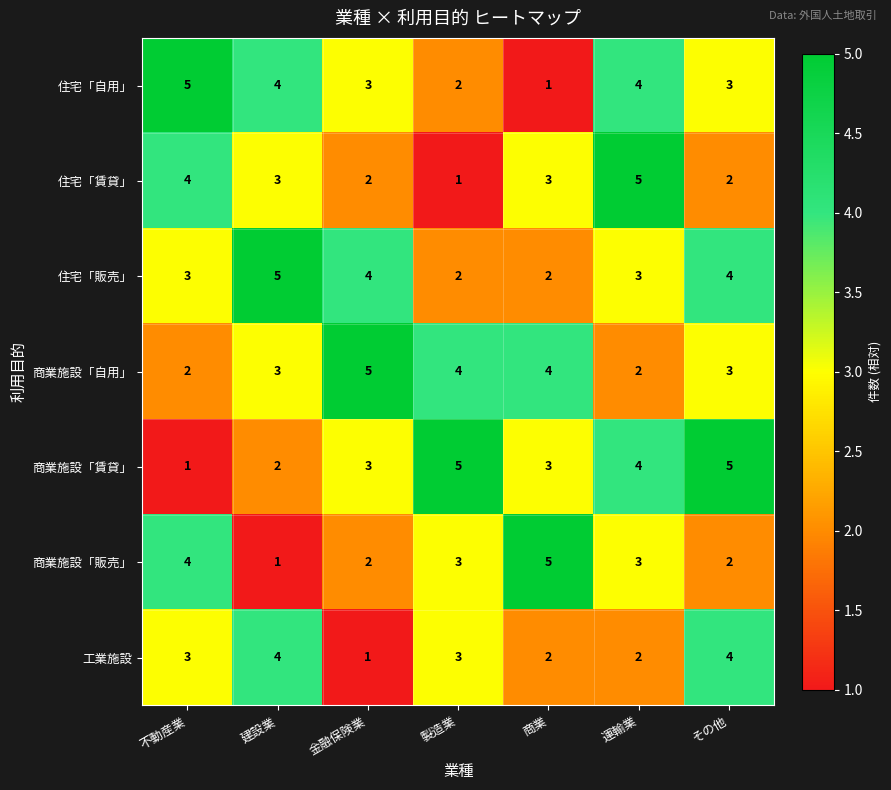

Is the value of 住宅「自用」 at 運輸業 greater than the value of 住宅「賃貸」 at 運輸業?

No